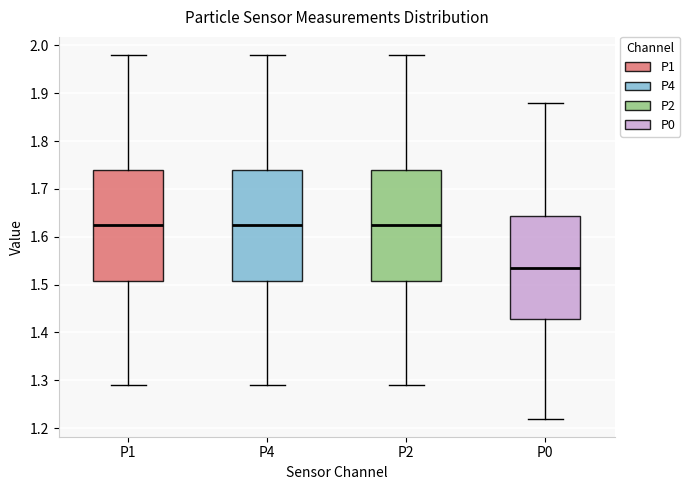

Where is the lower edge of the box for P1 on the y-axis? The values are not printed on the chart, so give them approximately, as read against the axis.

1.51